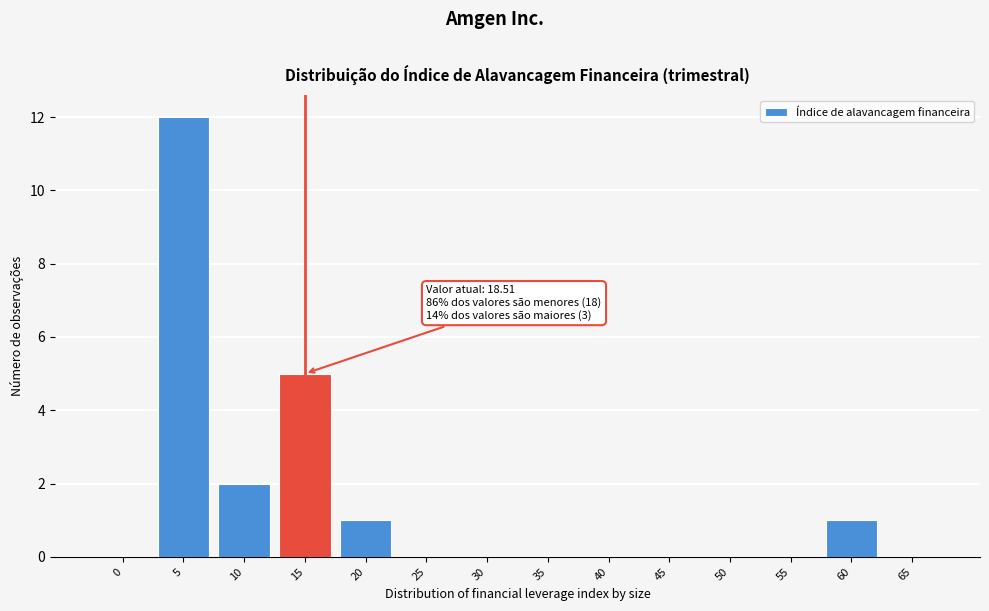

Reading right to left, list all the values displayed in this chart.

65=0	60=1	55=0	50=0	45=0	40=0	35=0	30=0	25=0	20=1	15=5	10=2	5=12	0=0